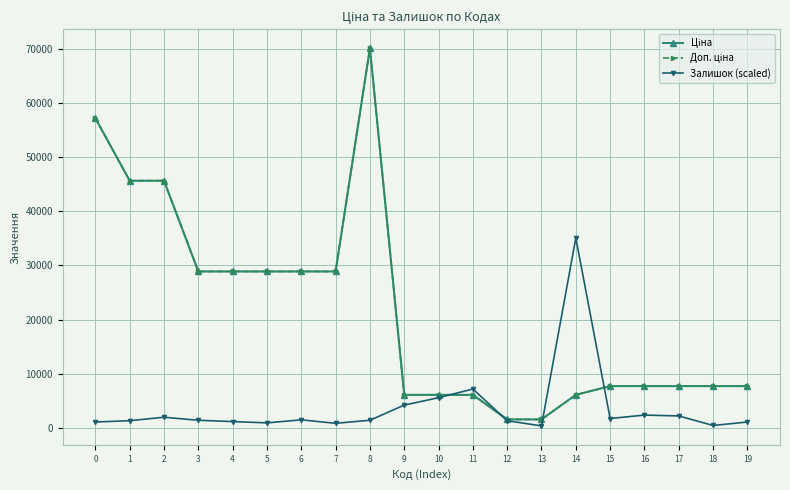

What is the difference between the highest and lowest values at 2?

43745.4